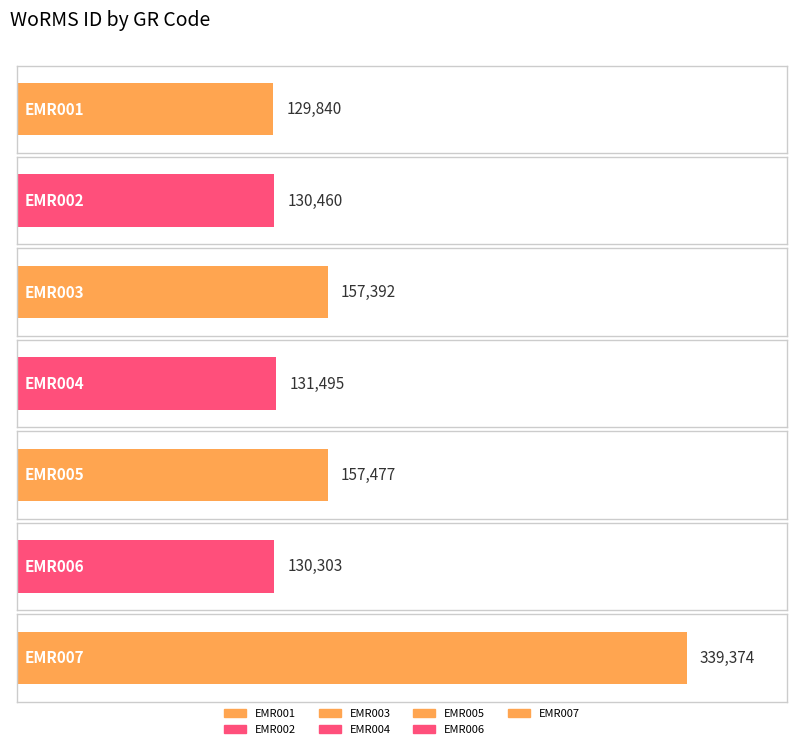

Which category has the highest value across all series?

EMR007